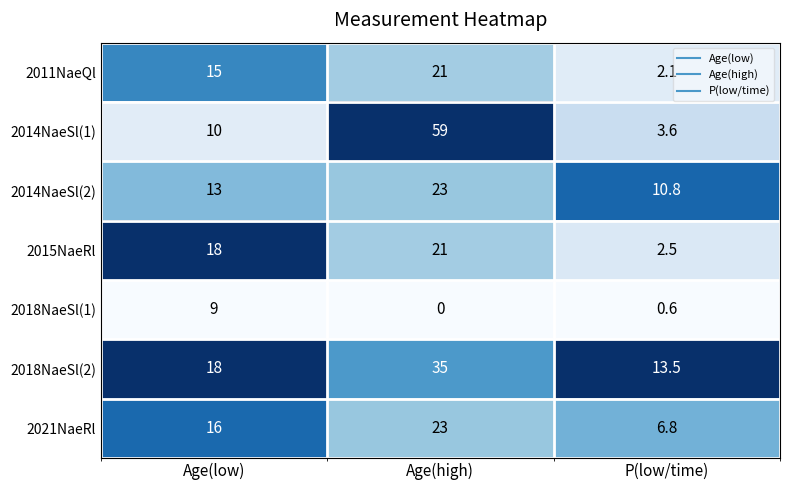

At which category does the chart reach its peak across all series?

Age(high)